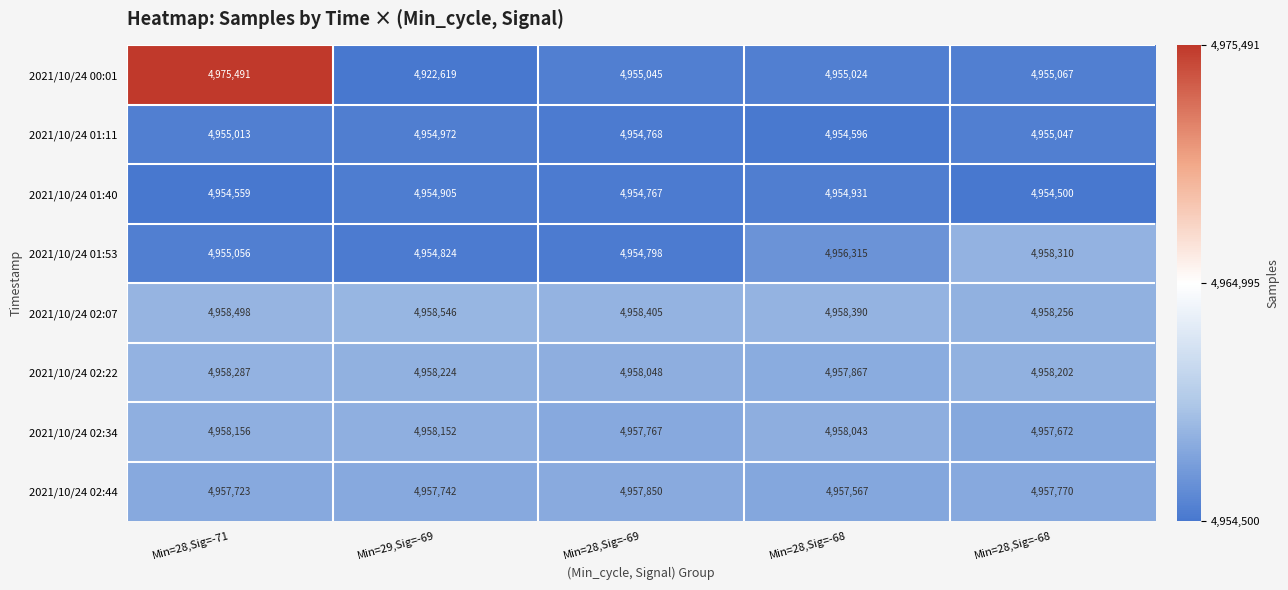

How many distinct data groups are displayed?

8